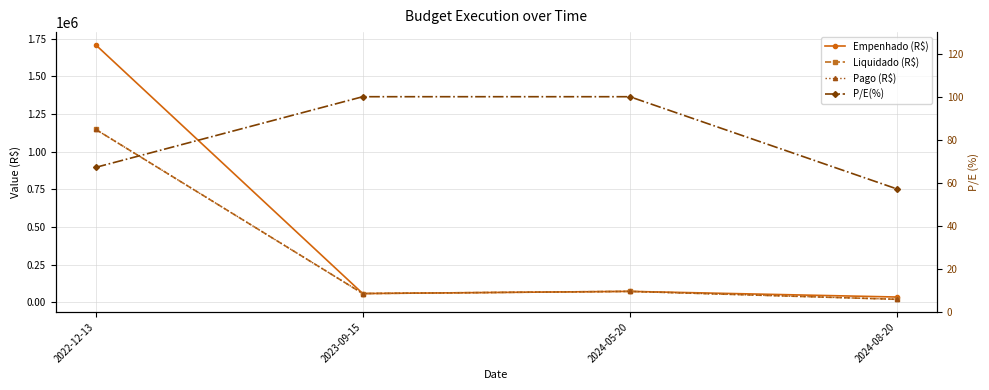

What is the sum of the Empenhado (R$) values at 2022-12-13 and 2023-09-15?

1768129.9